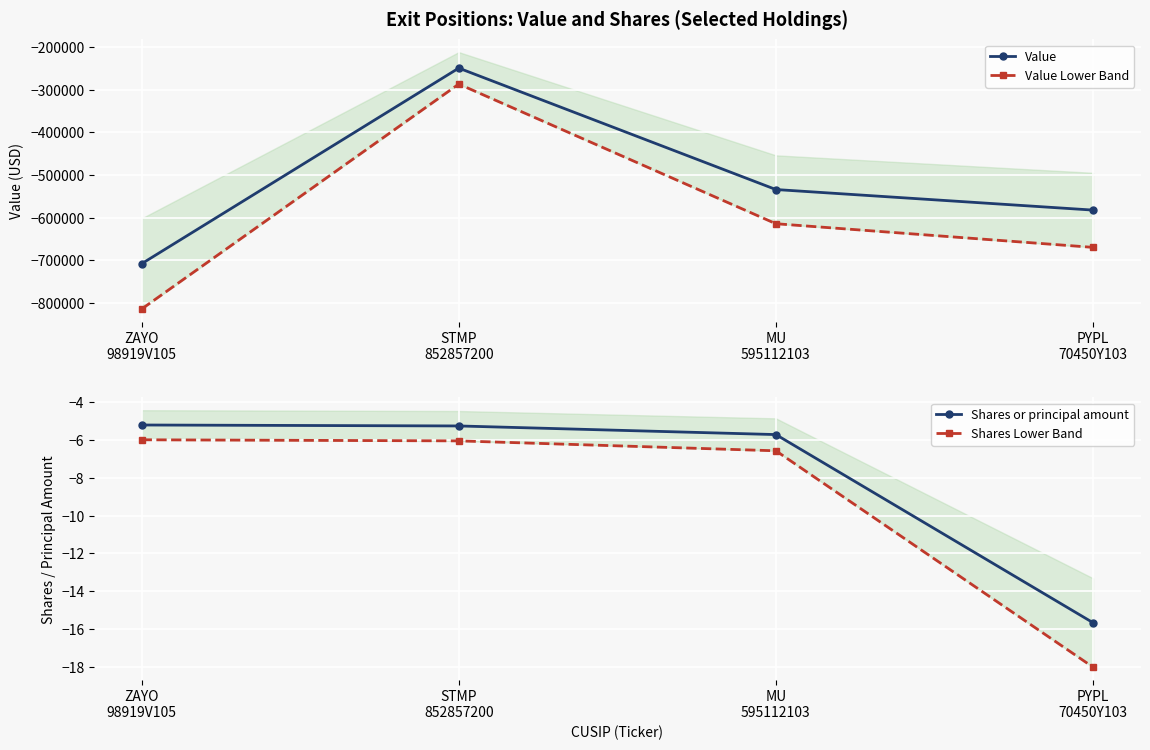

True or false: Shares or principal amount and Value intersect in this chart.

False